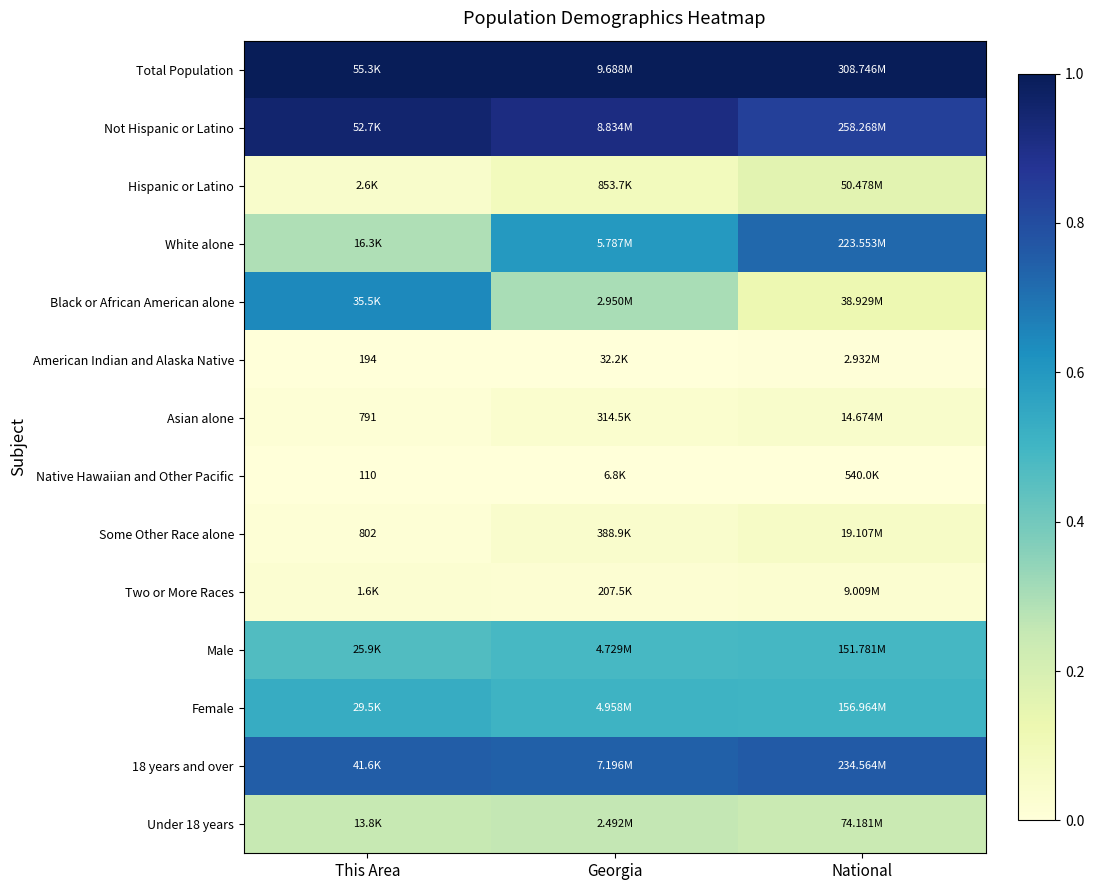

The value of Total Population at National is 1.0. True or false?

True